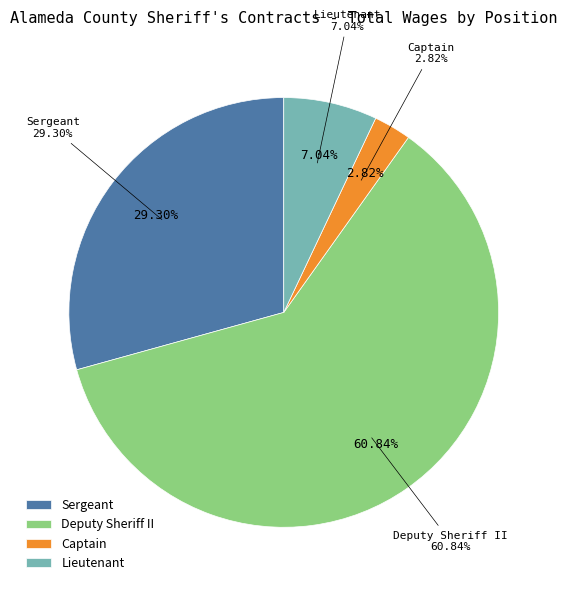

Is 18 the majority of the pie?

No